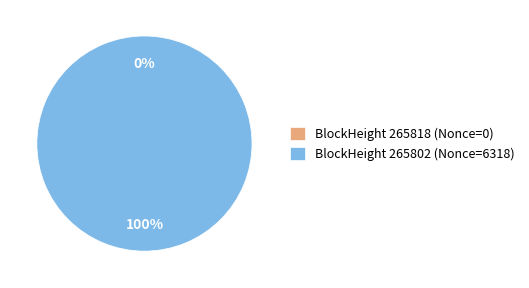

To the nearest percent, what is the combined percentage of 265818 and 265802?

100%